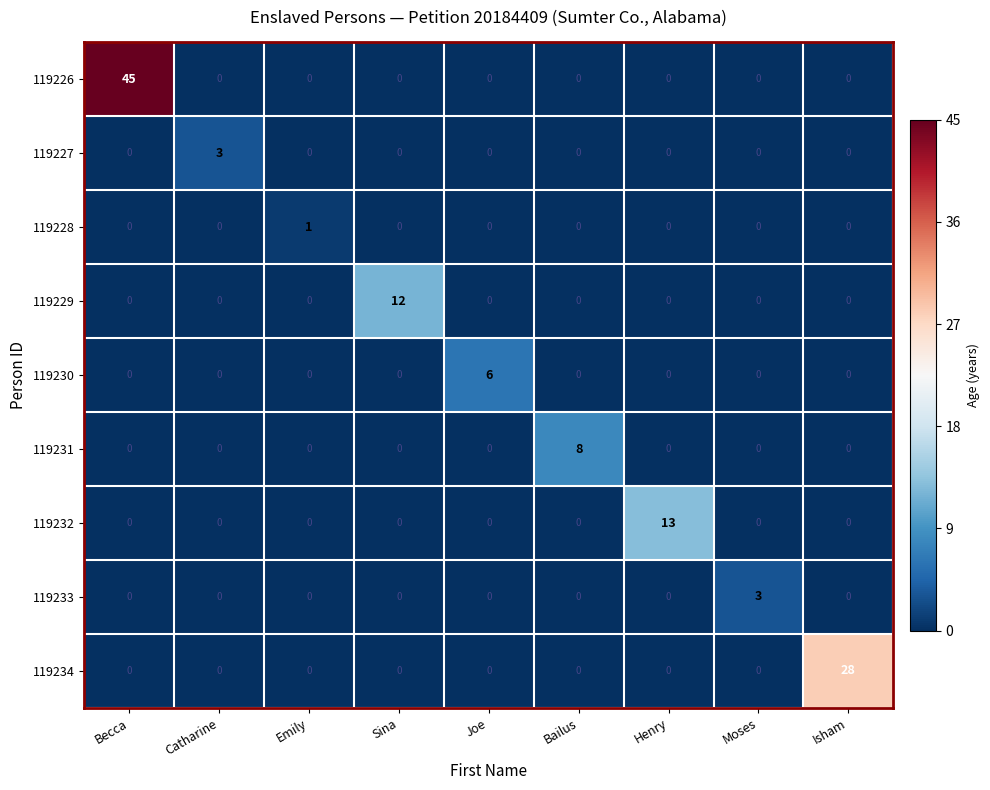

The value of 119229 at Joe is 0. True or false?

True